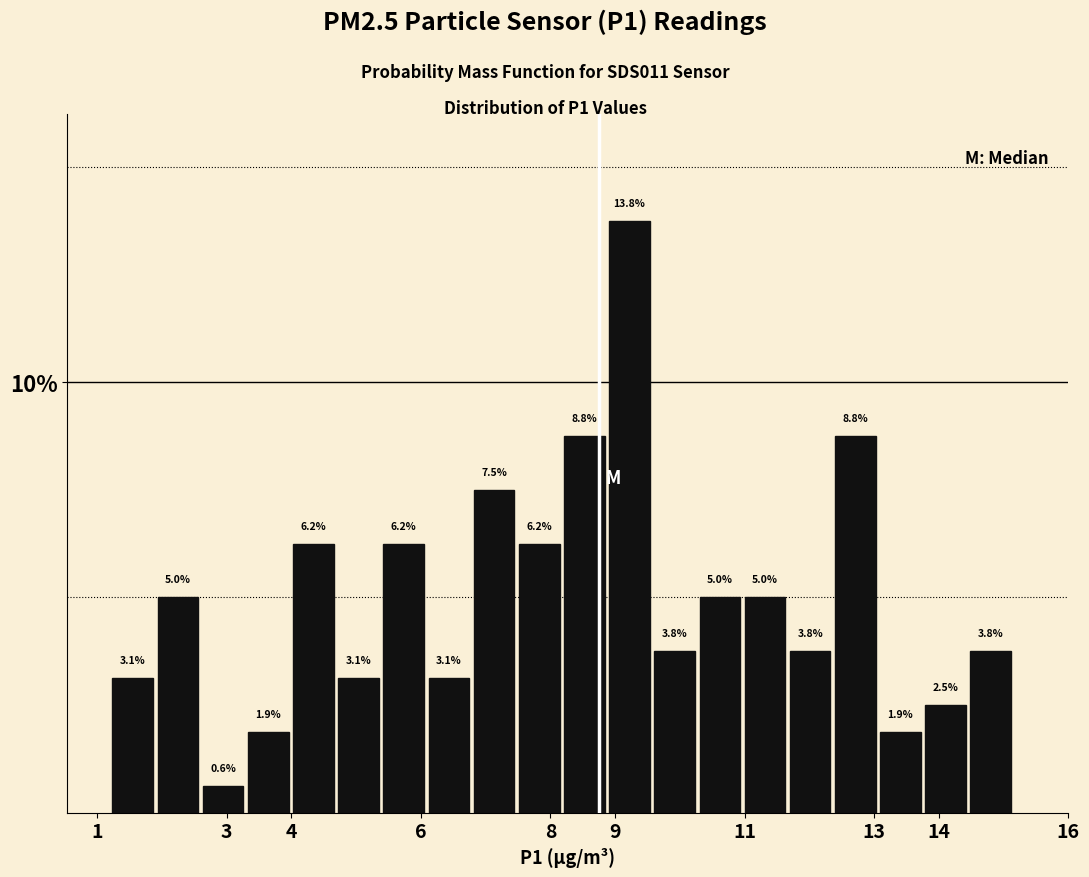

How tall is the bar that spans 11.7 to 12.4 on the x-axis? The bar edges are not printed on the chart, so give them approximately, as read against the axis.

3.8